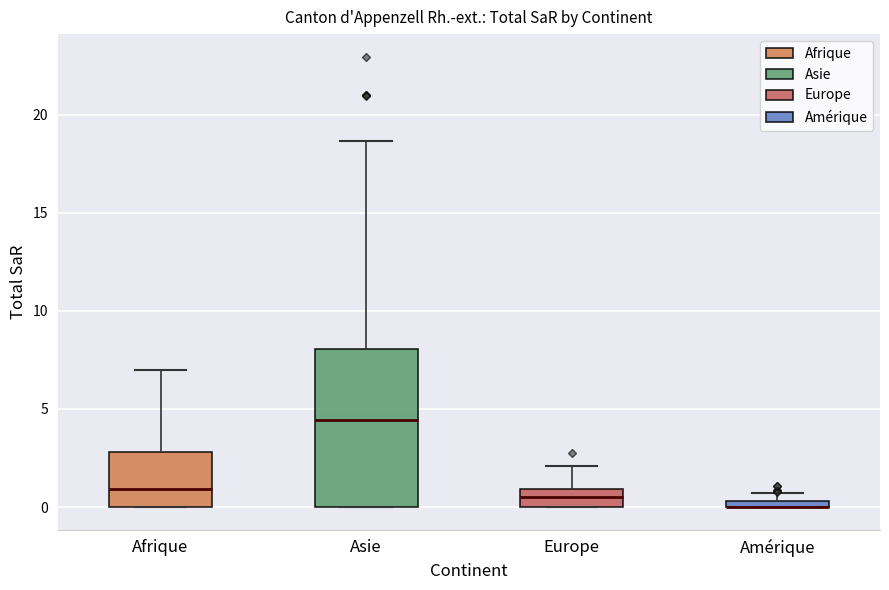

Where does the median line of the box for Asie sit on the y-axis? The values are not printed on the chart, so give them approximately, as read against the axis.

4.5